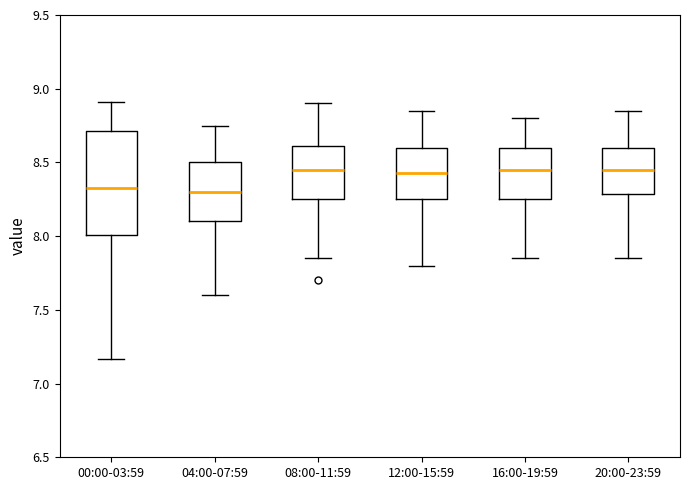

Reading left to right, read every box against the y-axis: the position of its median line, the range the box covers, and the ends of its whiskers. The values are not printed on the chart, so give them approximately, as read against the axis.

00:00-03:59: median 8.35, box 8.00 to 8.70, whiskers 7.15 to 8.90
04:00-07:59: median 8.30, box 8.10 to 8.50, whiskers 7.60 to 8.75
08:00-11:59: median 8.45, box 8.25 to 8.60, whiskers 7.85 to 8.90
12:00-15:59: median 8.45, box 8.25 to 8.60, whiskers 7.80 to 8.85
16:00-19:59: median 8.45, box 8.25 to 8.60, whiskers 7.85 to 8.80
20:00-23:59: median 8.45, box 8.30 to 8.60, whiskers 7.85 to 8.85